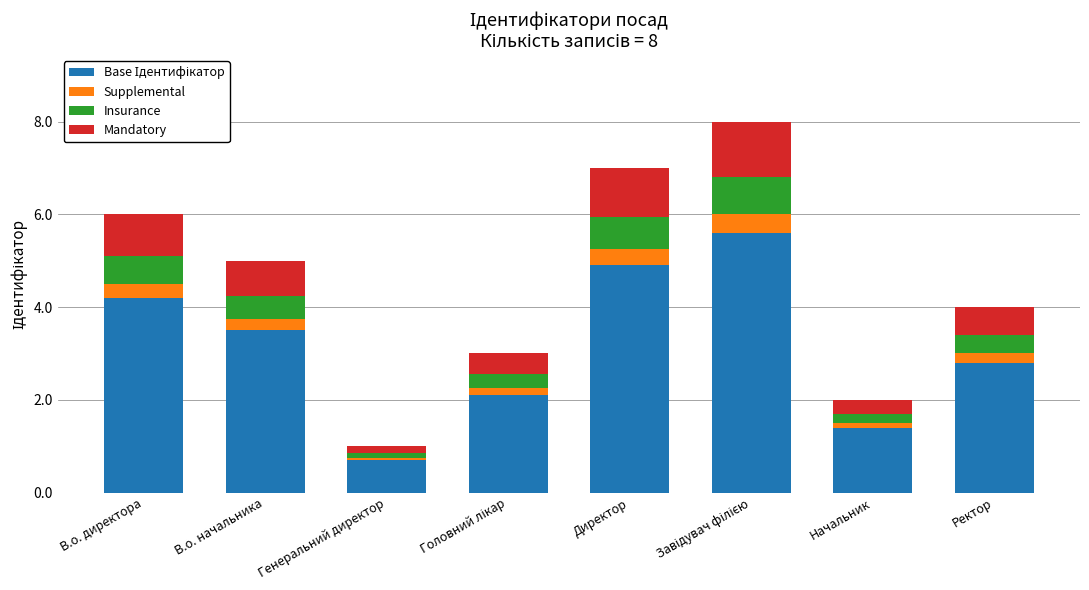

What is the total value across all series at В.о. начальника?

5.0